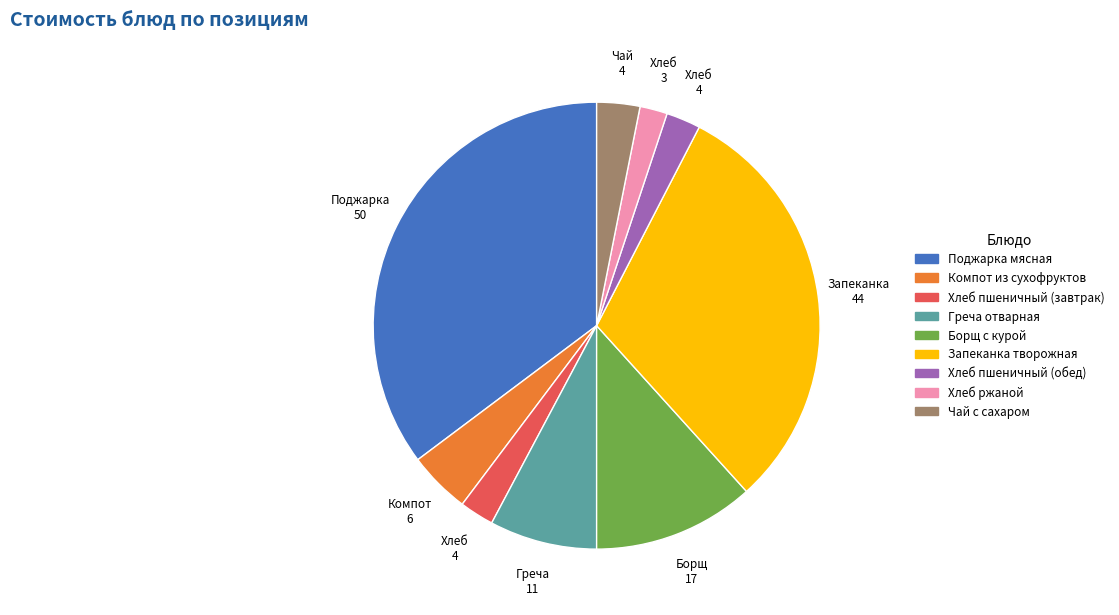

What is the smallest slice in the pie chart?

Хлеб ржаной